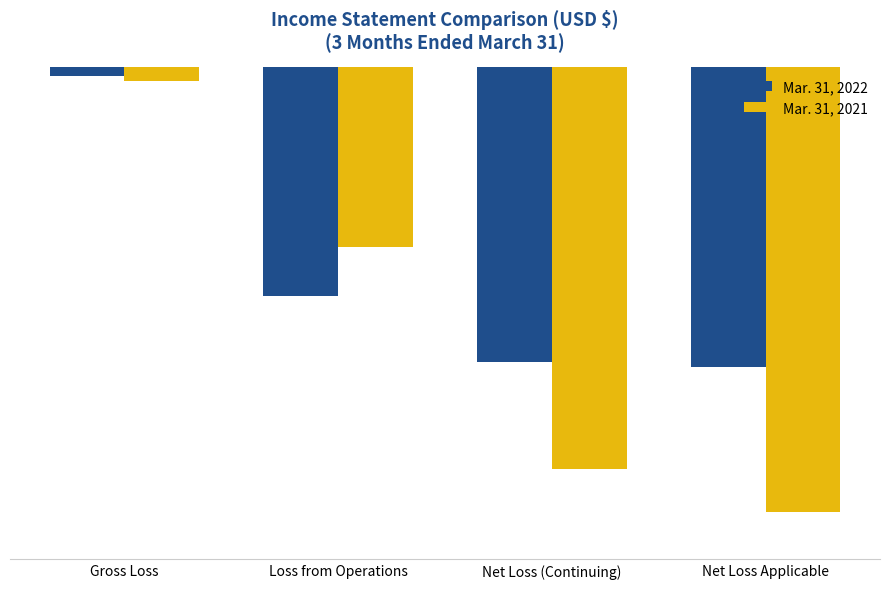

What is the label of the 2nd bar from the left?

Loss from Operations